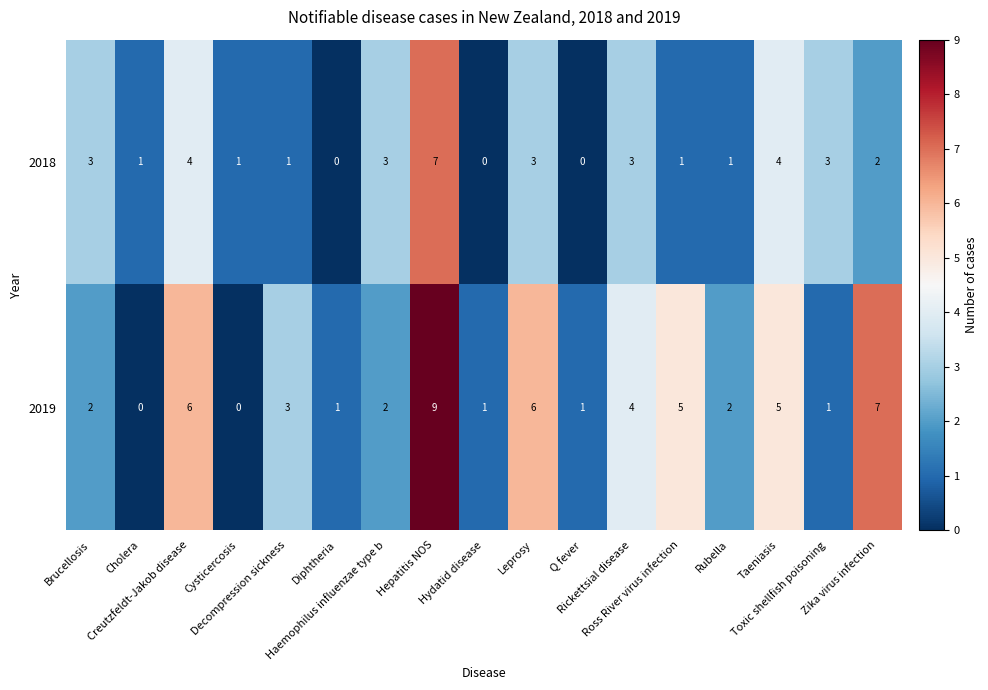

List the series in order of their overall mean, highest first.

2019, 2018